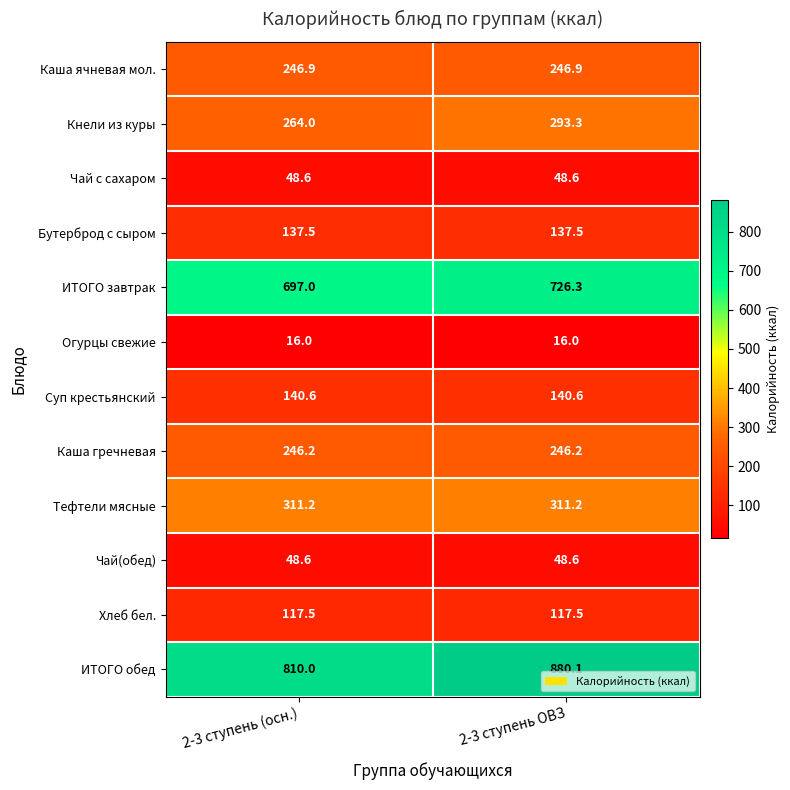

What is the smallest value displayed?

16.0